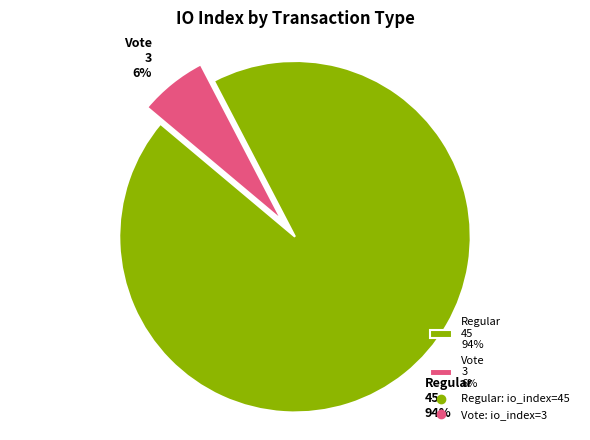

To the nearest percent, what portion does io_index_45 represent?

94%